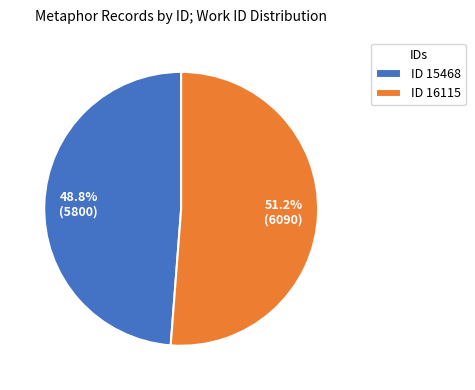

Count the number of slices in the pie.

2